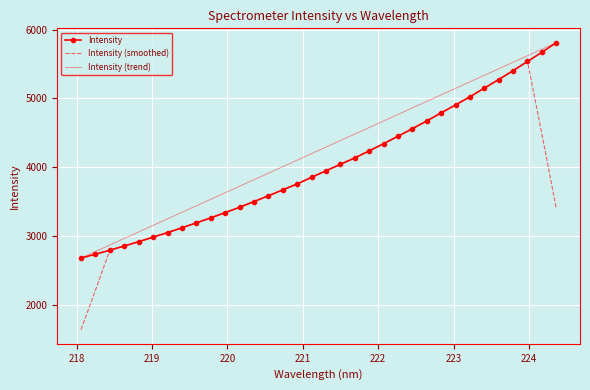

Which series has the largest total across all categories?

Intensity (trend)